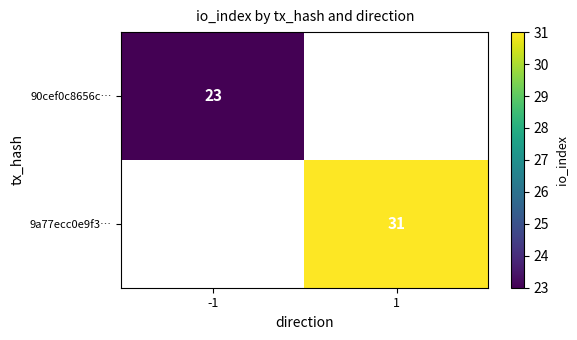

Which label corresponds to the largest value in the chart?

1